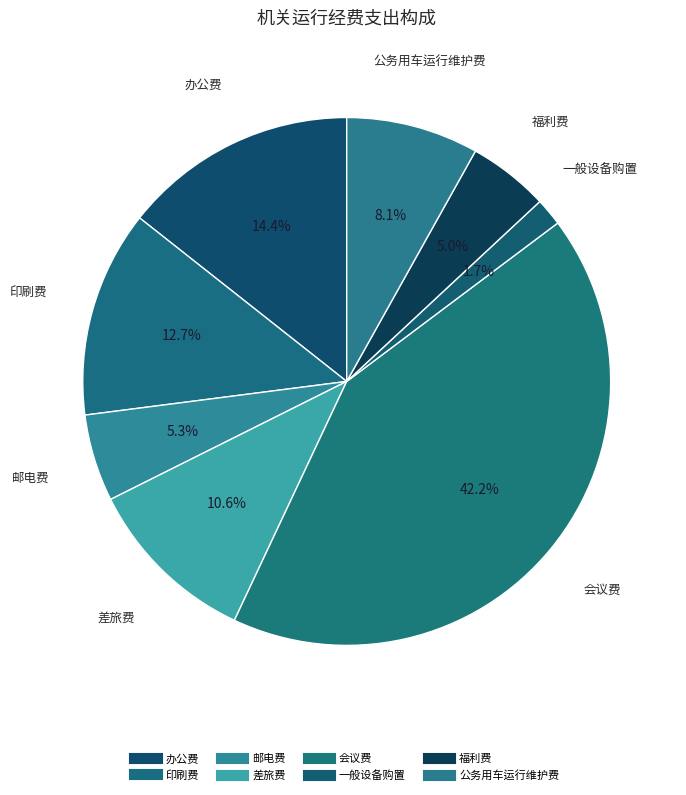

Count the number of slices in the pie.

8